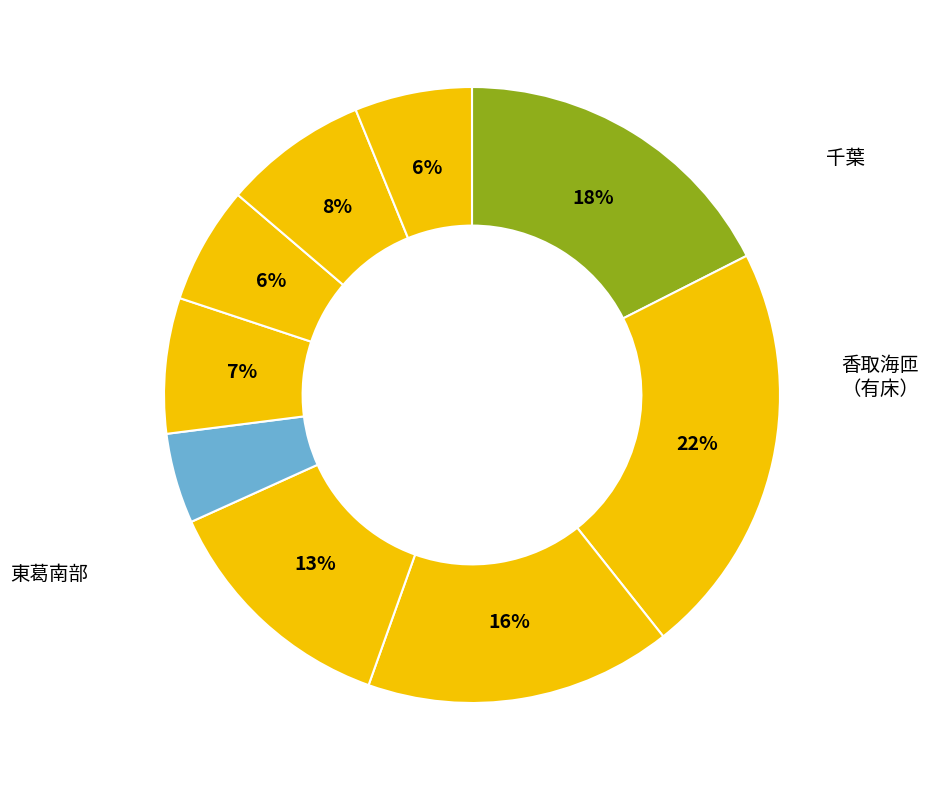

To the nearest percent, what is the average slice percentage?

11%